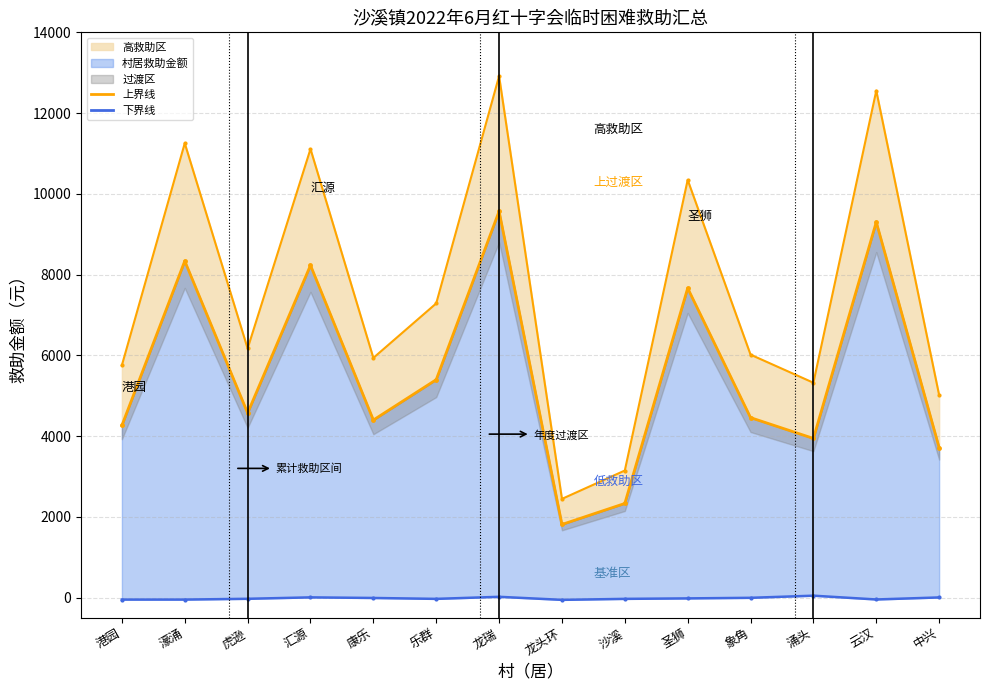

True or false: 救助均值线 and 上界线 intersect in this chart.

False